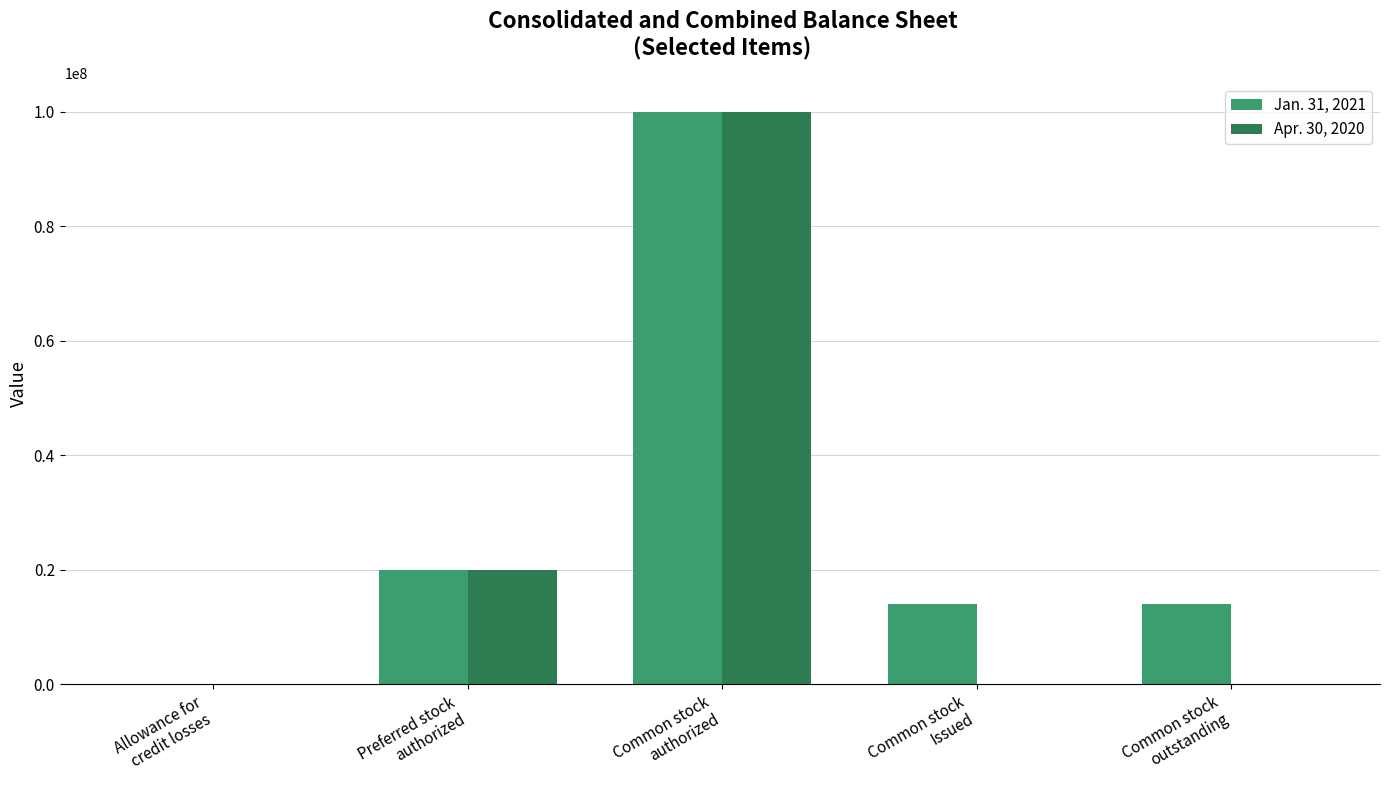

Which series changed the most between Allowance for
credit losses and Common stock
outstanding?

Jan. 31, 2021